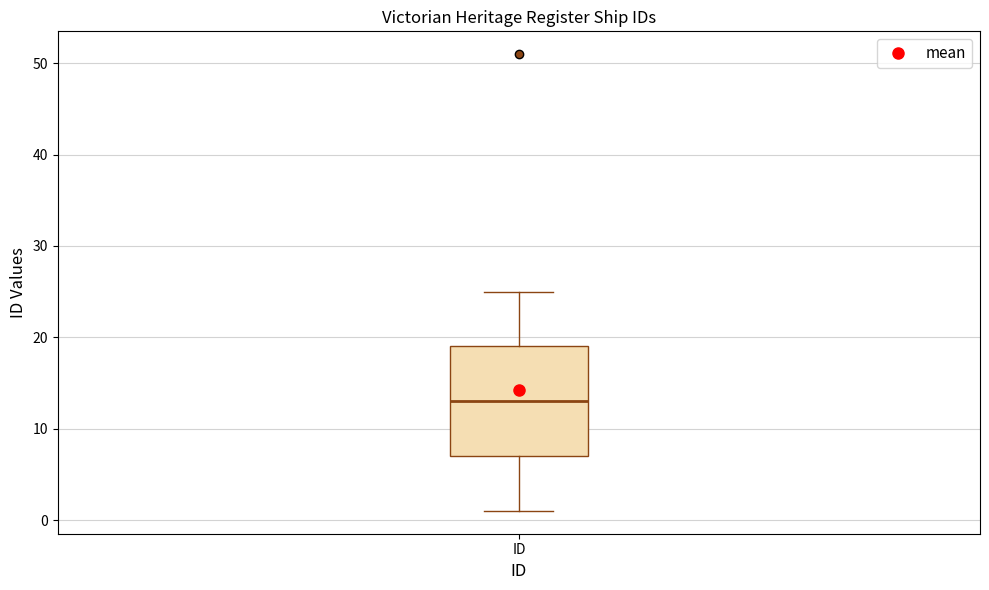

Transcribe this box plot: give where the median line is, the range the box spans, and where the two whiskers end, as read against the y-axis. The values are not printed on the chart, so give them approximately, as read against the axis.

median 13, box 7 to 19, whiskers 1 to 25